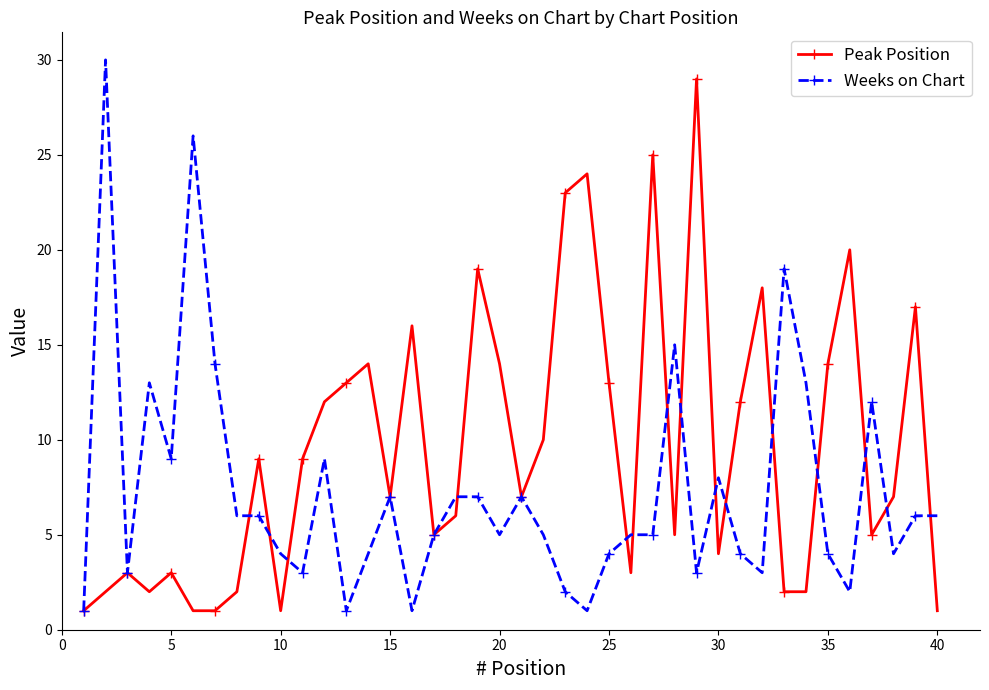

What is the highest value of the Peak Position series?

29